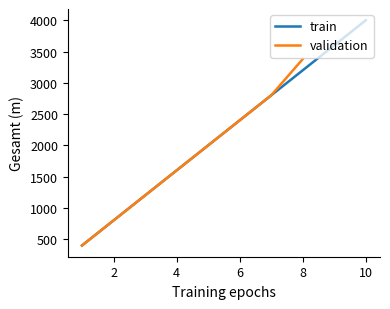

After their last crossing, which series has the higher values: validation or train?

train